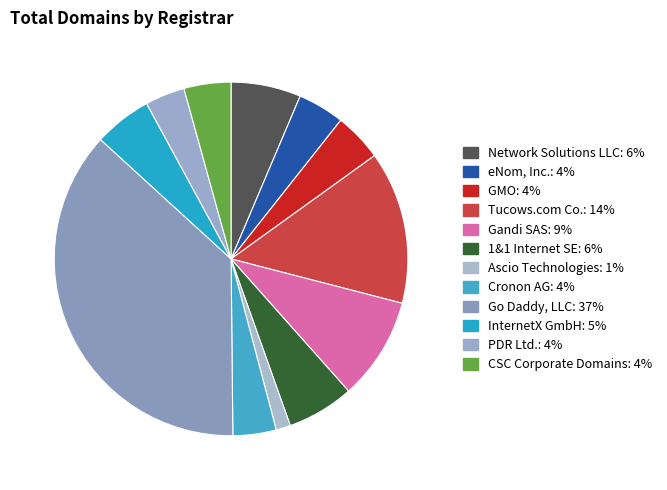

How many slices are in this pie chart?

12